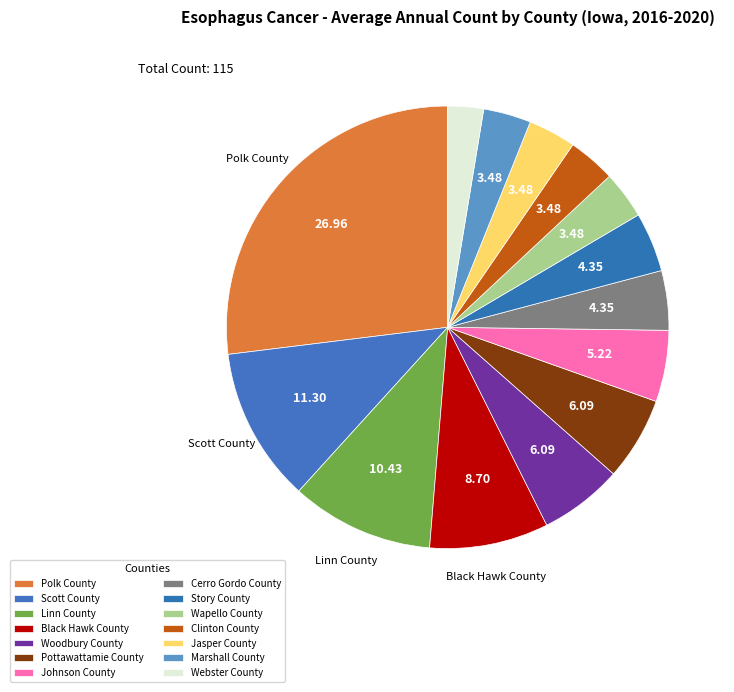

To the nearest percent, what is the difference between the Webster County and Scott County slice percentages?

9%